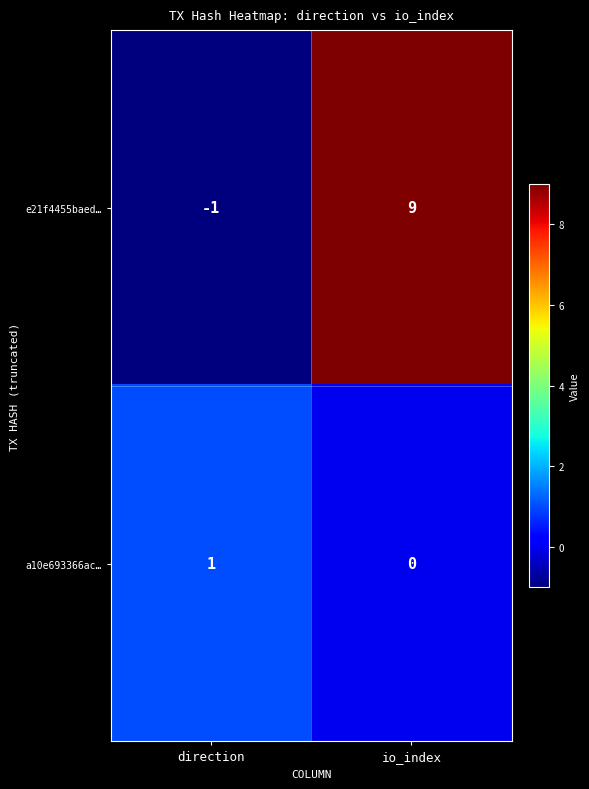

How many distinct data groups are displayed?

2